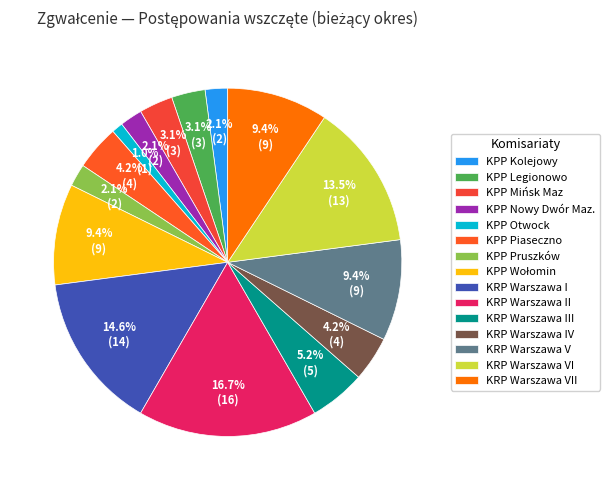

To the nearest percent, what is the difference between the KPP Wołomin and KPP Piaseczno slice percentages?

5%